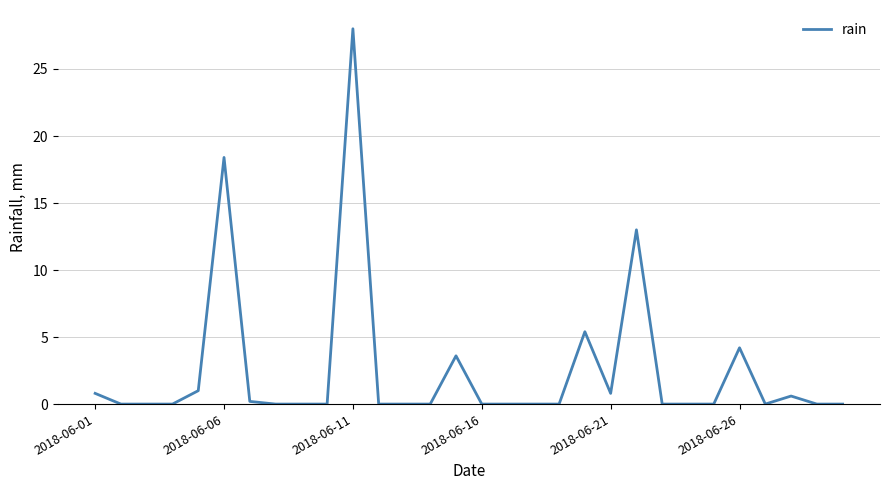

How many categories are shown in the chart?

30